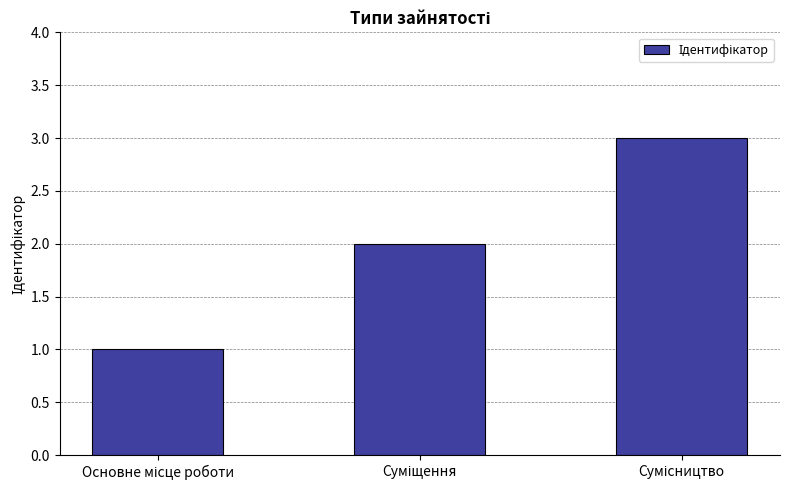

Count the number of data series in this chart.

1